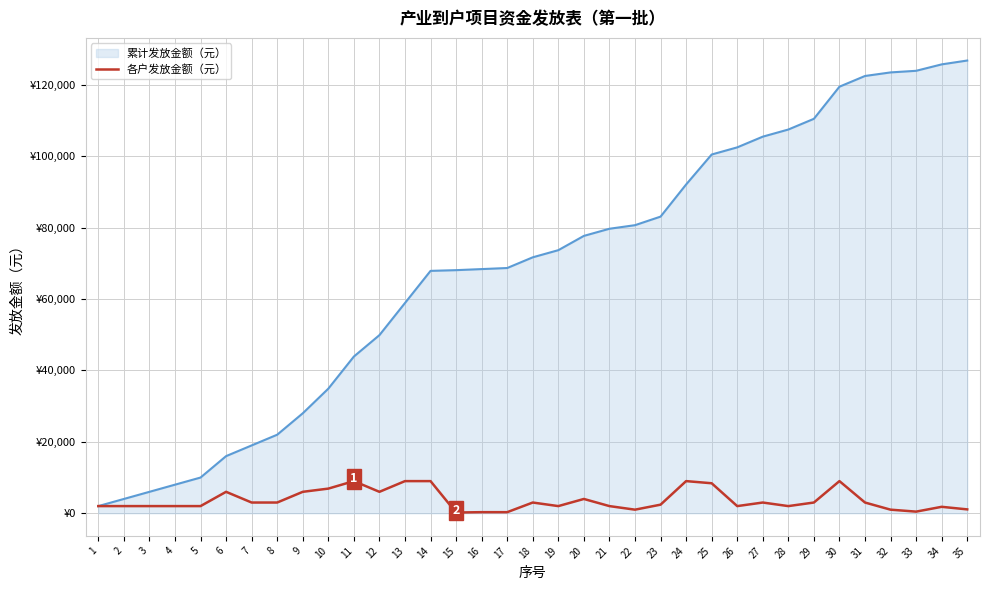

True or false: 累计发放金额（元）_line and 各户发放金额（元） intersect in this chart.

False